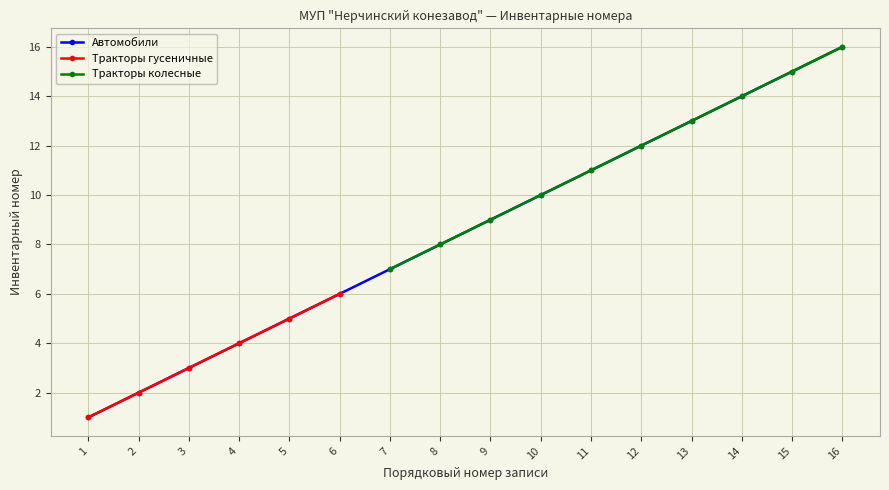

True or false: Тракторы колесные and Автомобили cross at least once.

False